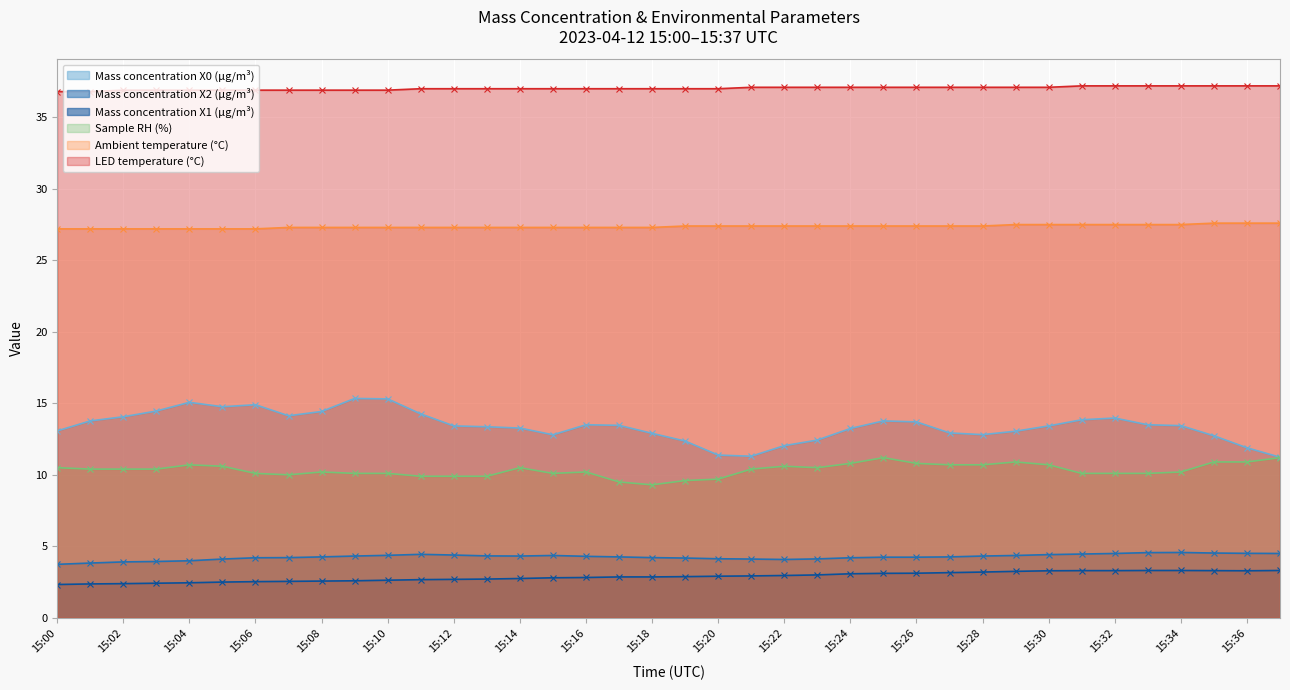

True or false: Mass concentration X2 (μg/m³) and LED temperature (°C) cross at least once.

False